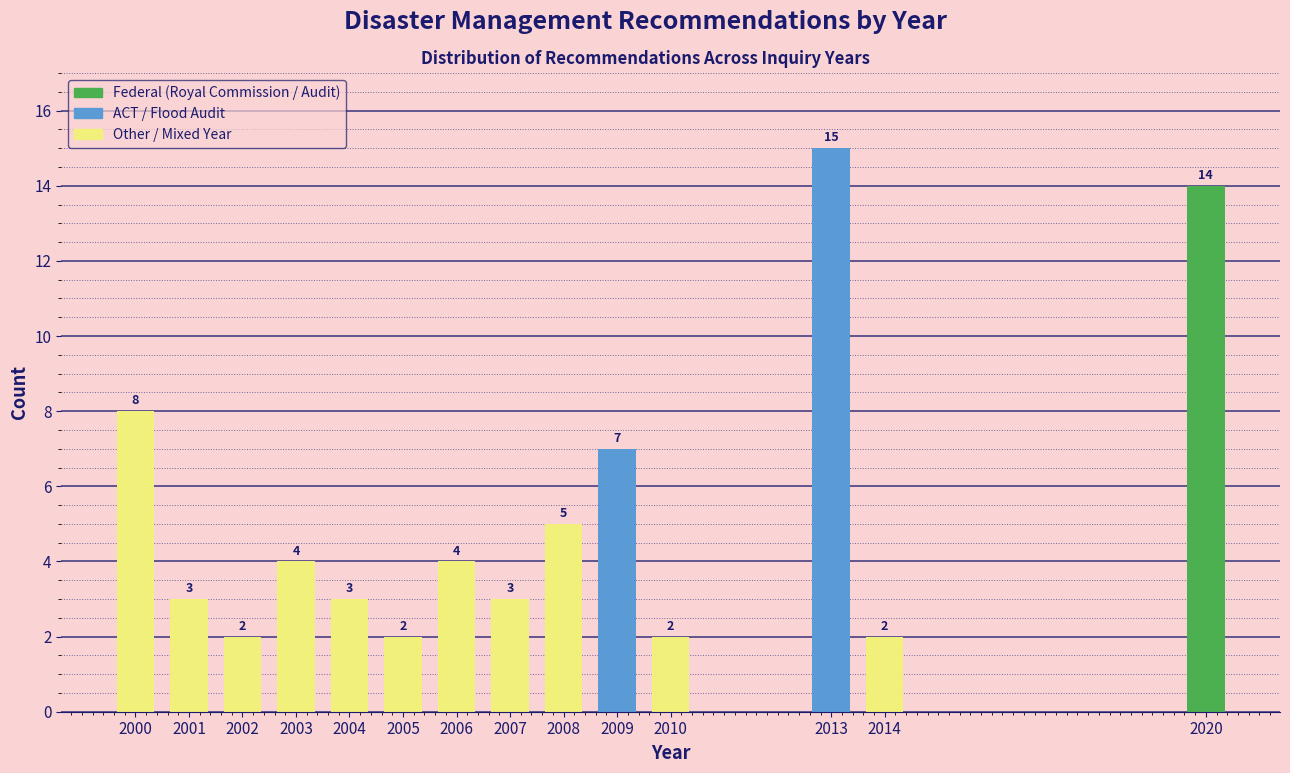

Reading right to left, extract all data points from this chart.

14	2	15	2	7	5	3	4	2	3	4	2	3	8